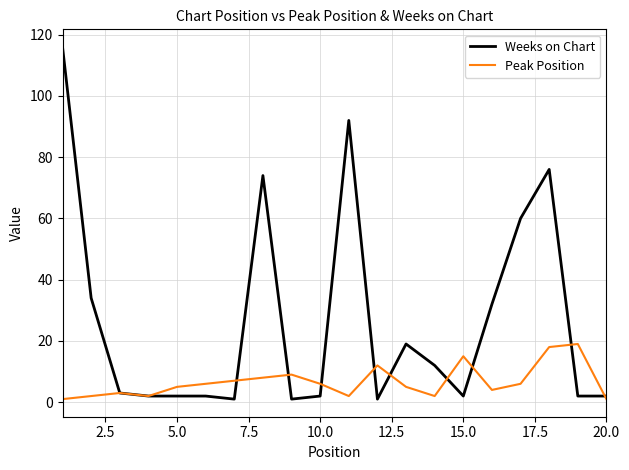

True or false: Peak Position has more than 2 interior local peaks.

True